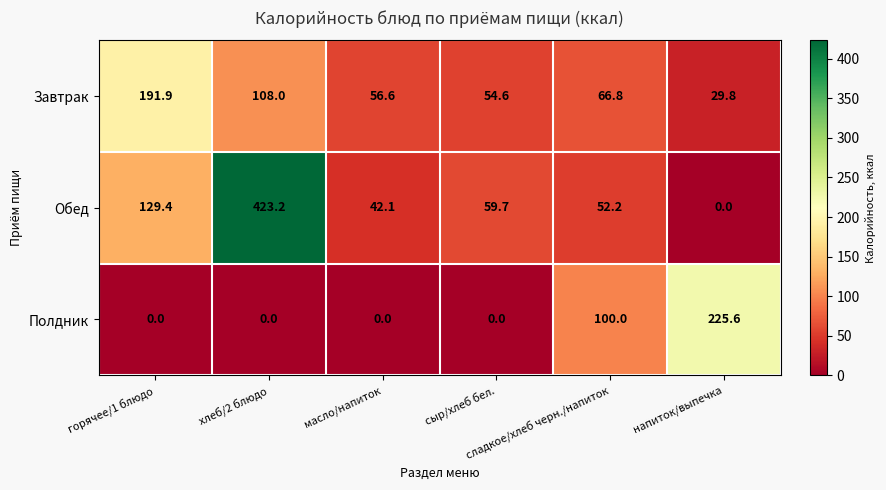

Which series has the largest range (max minus min)?

Обед